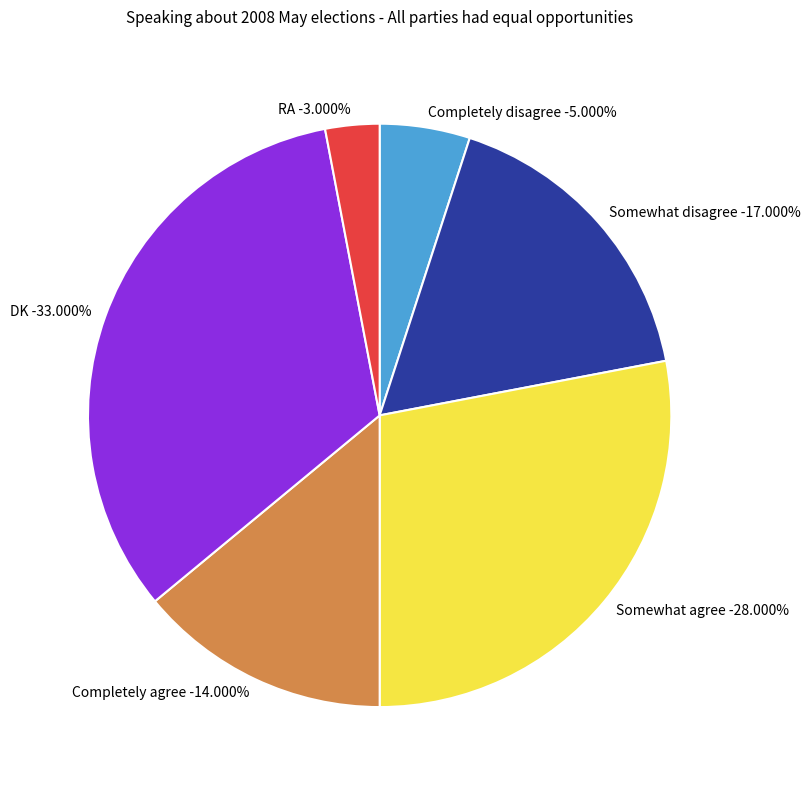

The Completely agree slice represents 4% of the pie. True or false?

False